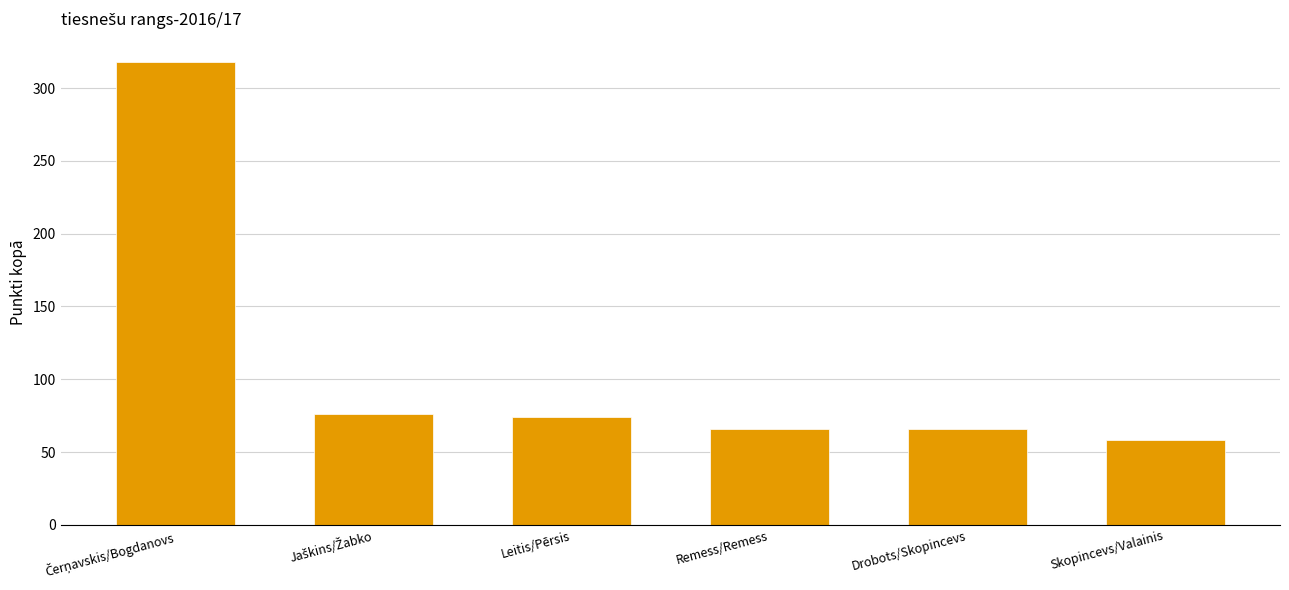

What is the sum of the values at Remess/Remess and Skopincevs/Valainis?

124